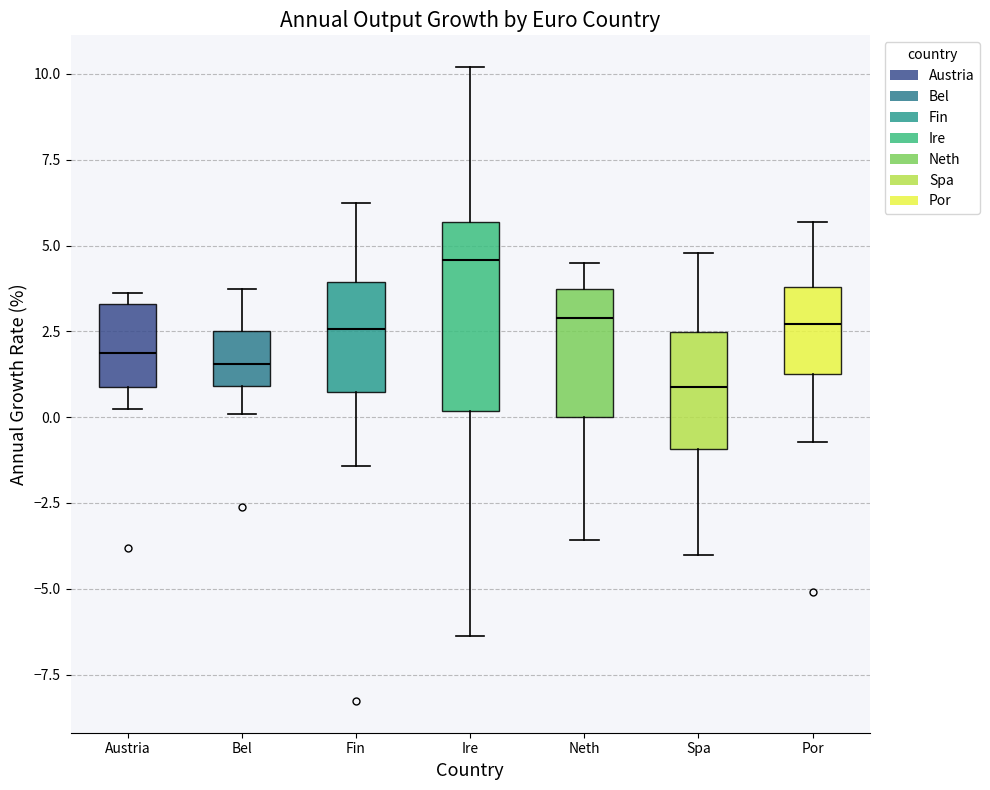

Reading left to right, transcribe this box plot: for each box, give where its median line is, the range the box spans, and where its two whiskers end, as read against the y-axis. The values are not printed on the chart, so give them approximately, as read against the axis.

Austria: median 2.0, box 1.0 to 3.5, whiskers 0.0 to 3.5 (just above the box's upper edge)
Bel: median 1.5, box 1.0 to 2.5, whiskers 0.0 to 3.5
Fin: median 2.5, box 0.5 to 4.0, whiskers -1.5 to 6.5
Ire: median 4.5, box 0.0 to 5.5, whiskers -6.5 to 10.0
Neth: median 3.0, box 0.0 to 3.5, whiskers -3.5 to 4.5
Spa: median 1.0, box -1.0 to 2.5, whiskers -4.0 to 5.0
Por: median 2.5, box 1.5 to 4.0, whiskers -0.5 to 5.5